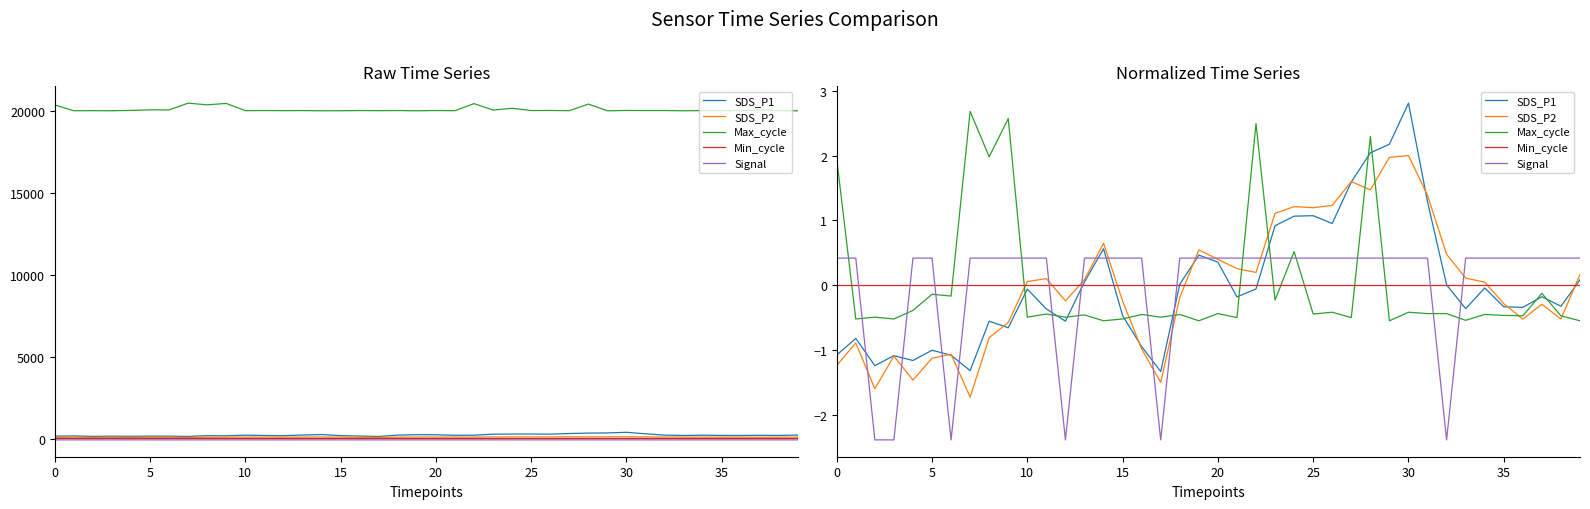

True or false: Max_cycle has more than 1 points higher than both neighbors.

True